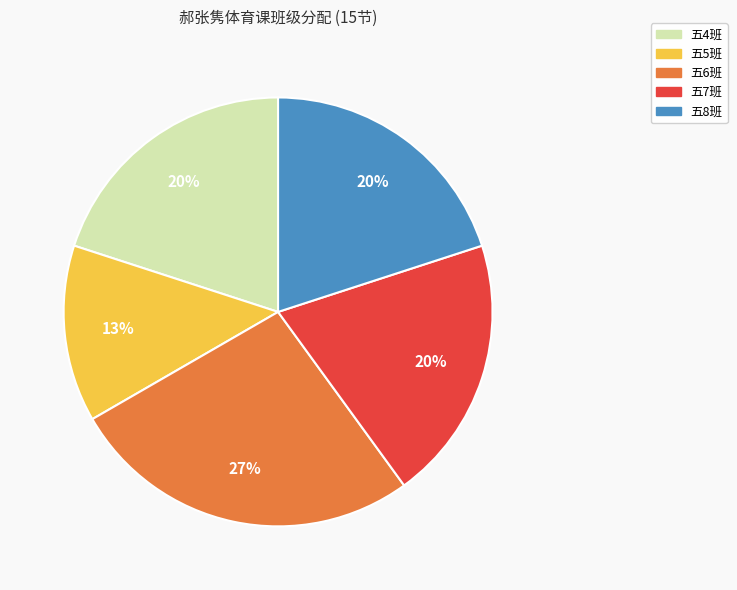

Is the sum of 五6班 and 五4班 greater than half?

No